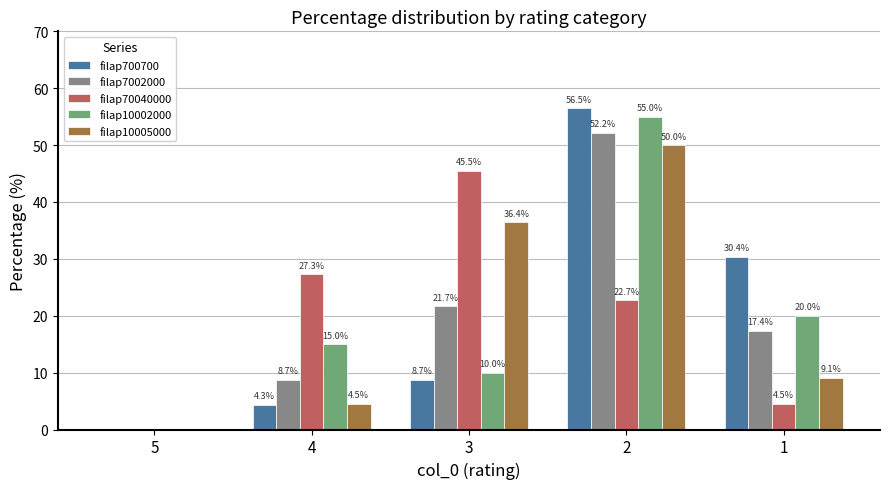

How many values in the filap700700 series exceed 8?

3